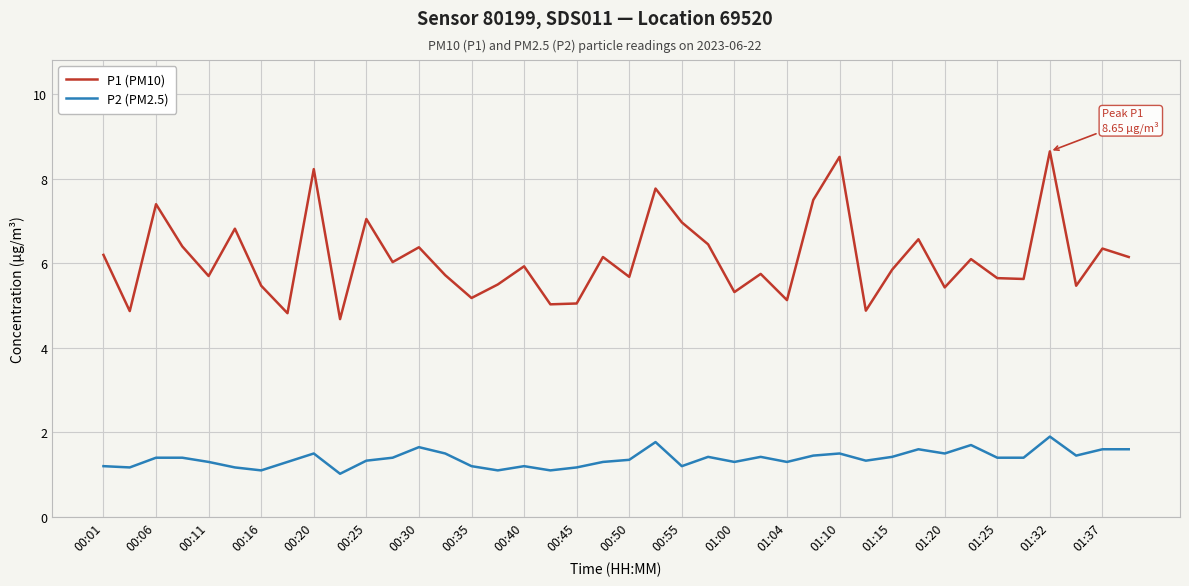

Rank the series by their average value, from highest to lowest.

P1 (PM10), P2 (PM2.5)